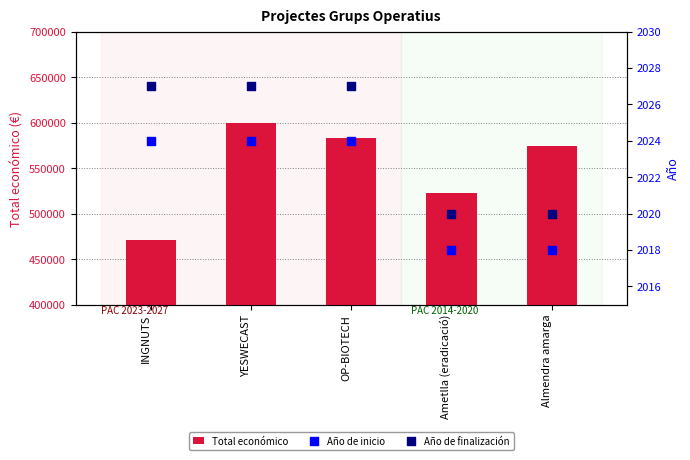

Is the value of Total económico at Ametlla (eradicació) greater than the value of Año de finalización at YESWECAST?

Yes